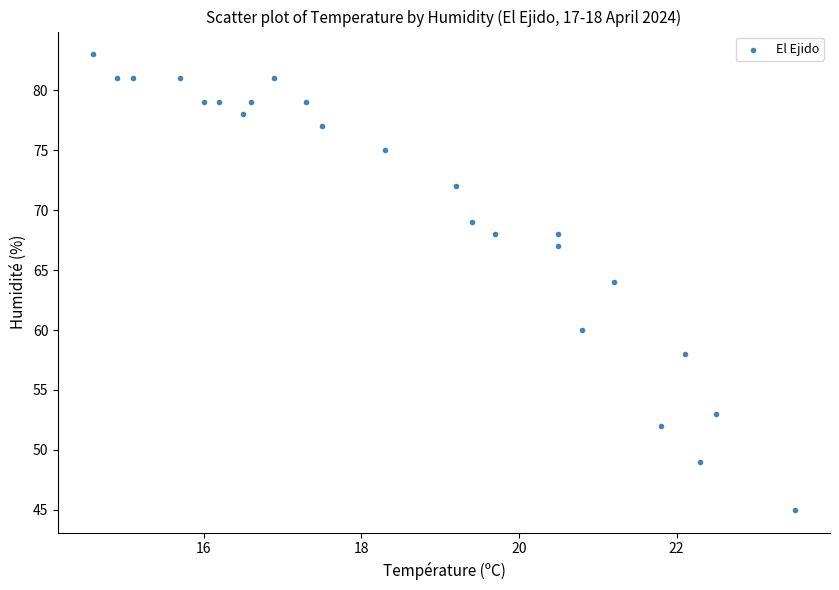

What is the range of Y values (max minus min)?

38